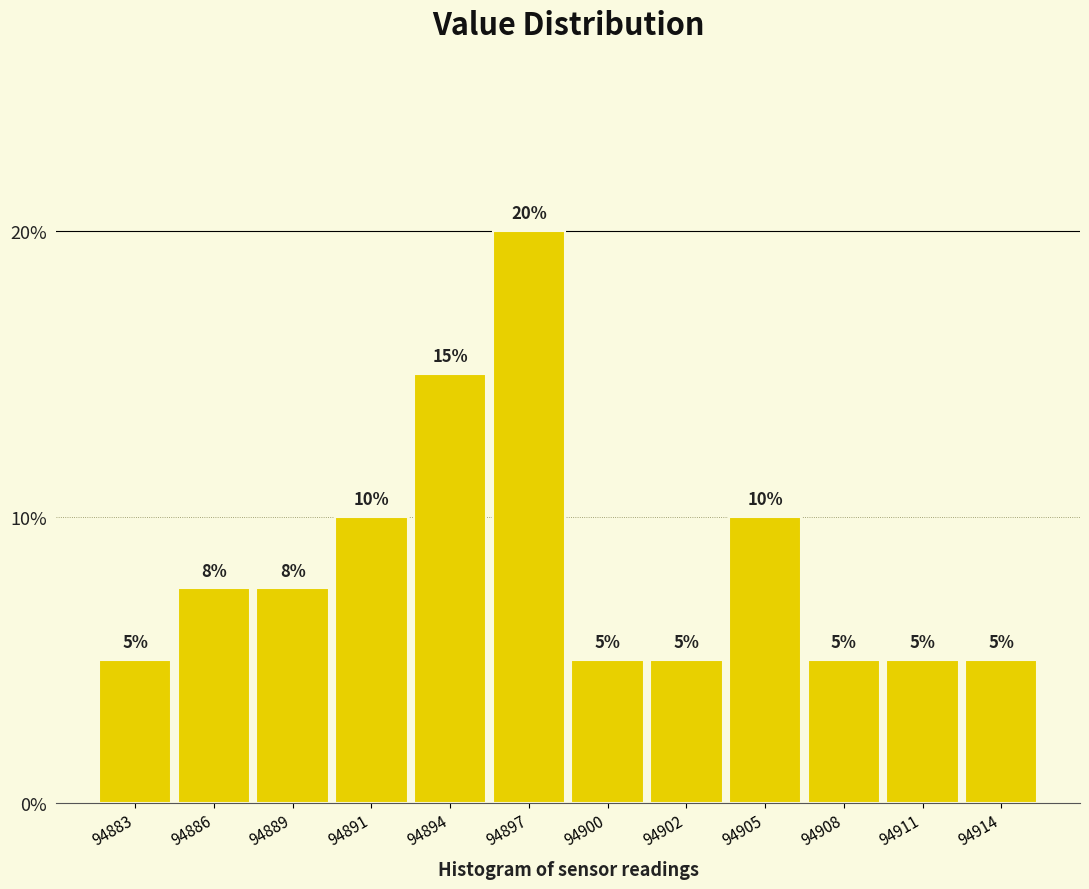

What is the value of the 9th bar from the left?

10.0